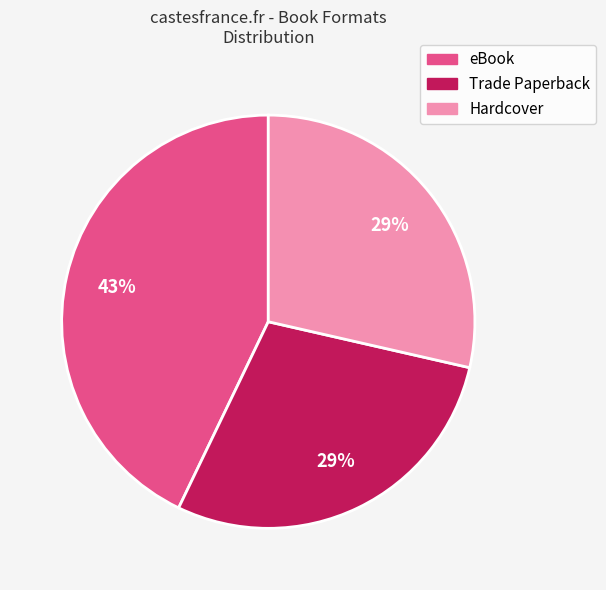

The Hardcover slice represents 17% of the pie. True or false?

False